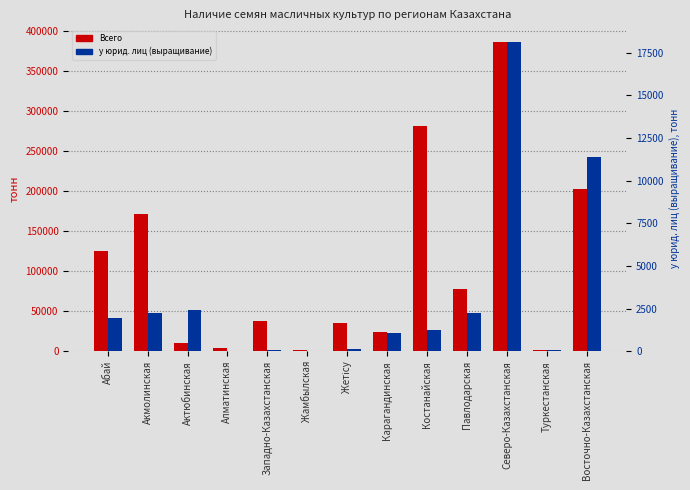

Which series has the largest range (max minus min)?

Всего